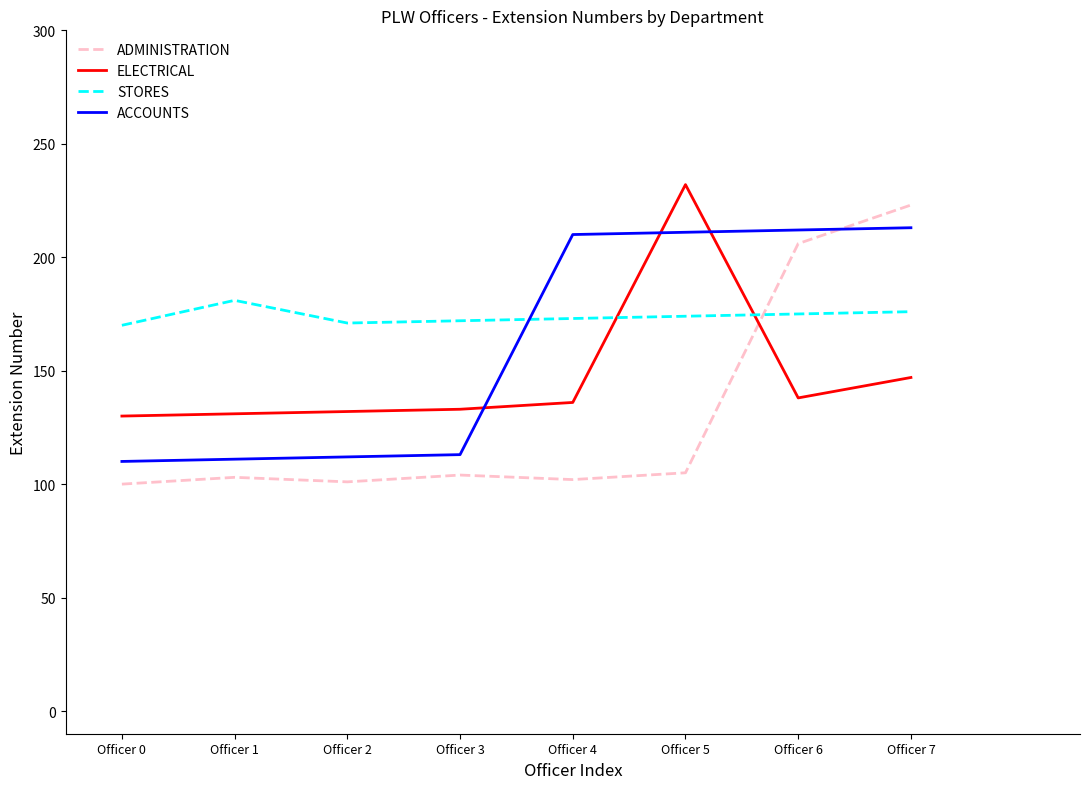

List the series in order of their peak value, highest first.

ELECTRICAL, ADMINISTRATION, ACCOUNTS, STORES